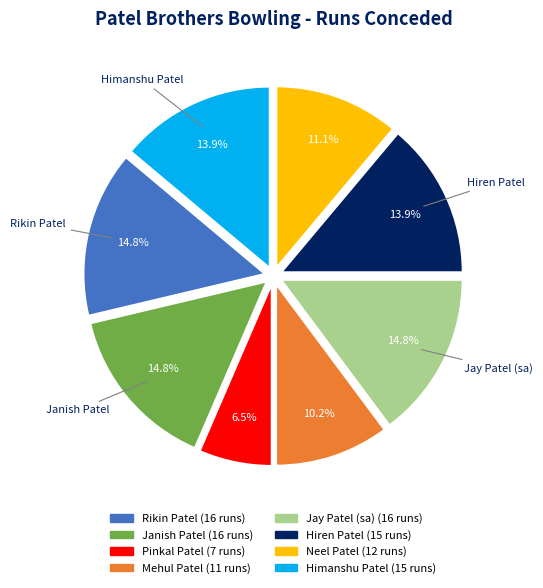

Does Hiren Patel account for over 50% of the chart?

No